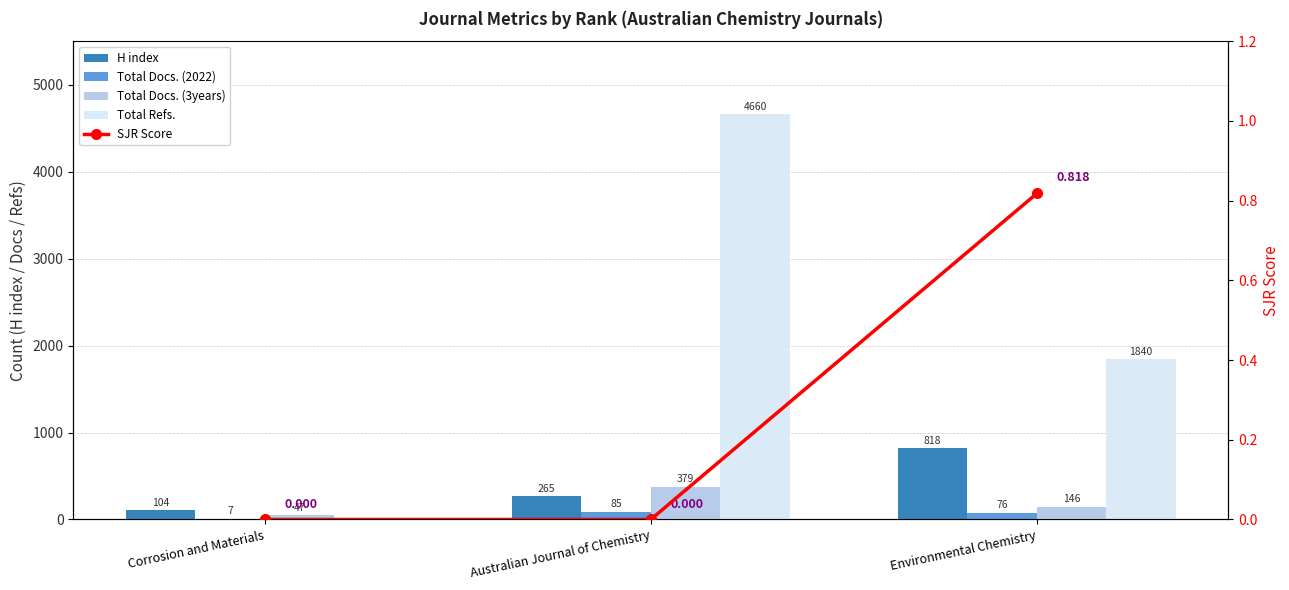

Are the bars horizontal?

No